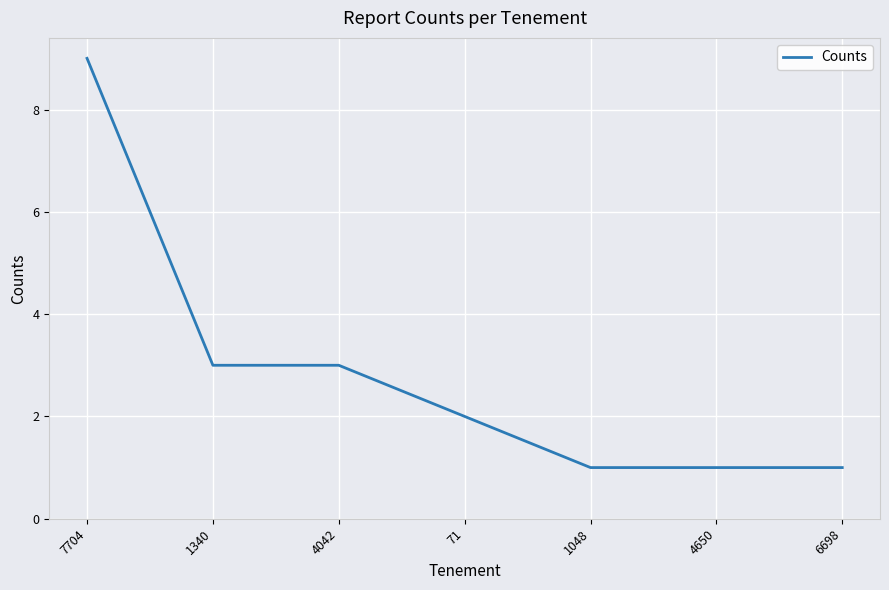

How many distinct data groups are displayed?

1